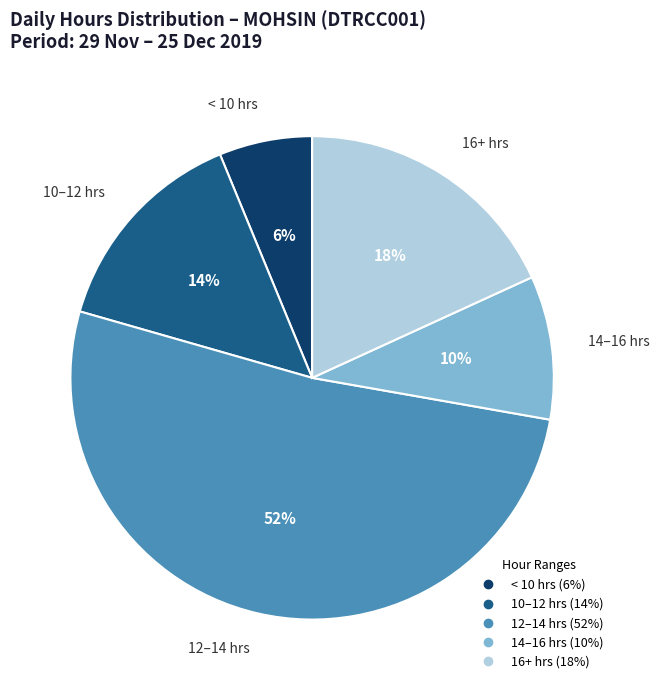

Count the number of slices in the pie.

5